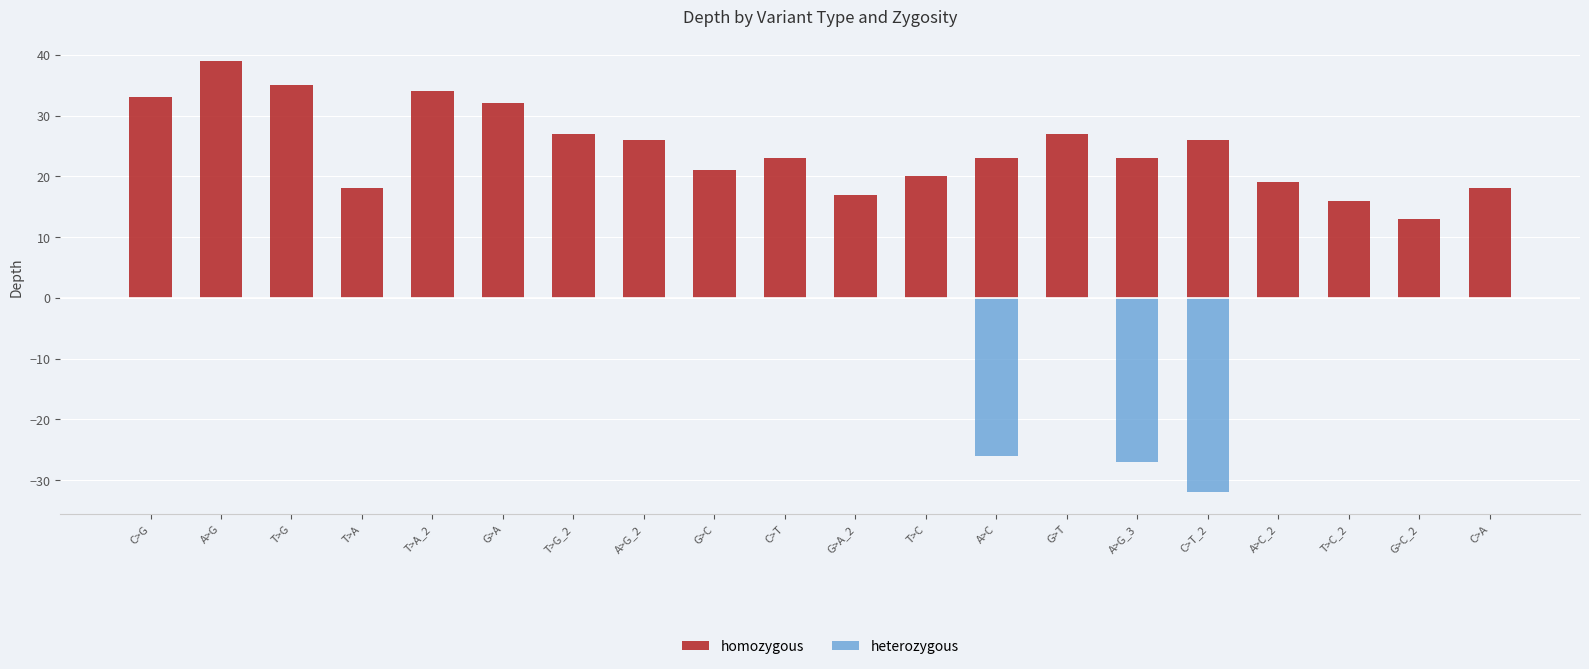

Which category has the lowest value in the heterozygous series?

C>T_2